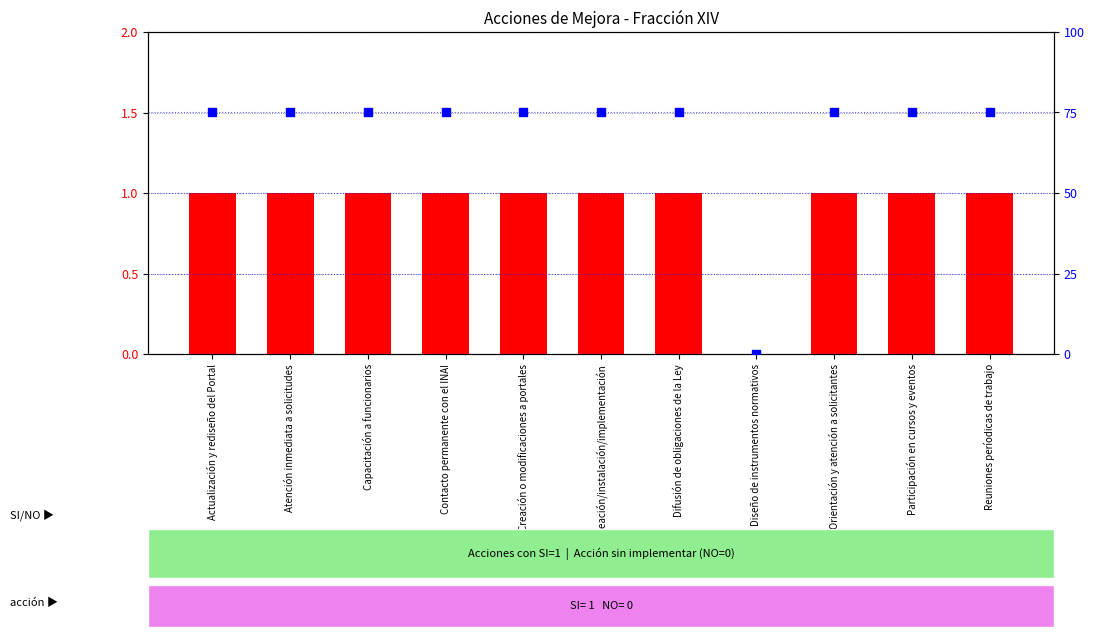

Is the value of percentile rank within the sample at Capacitación a funcionarios greater than the value of count at Reuniones períodicas de trabajo?

Yes